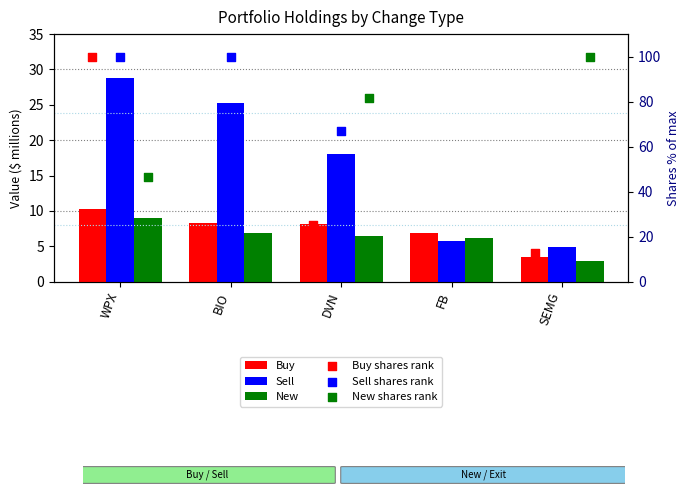

Which series has the largest Y range (max minus min)?

Buy shares rank